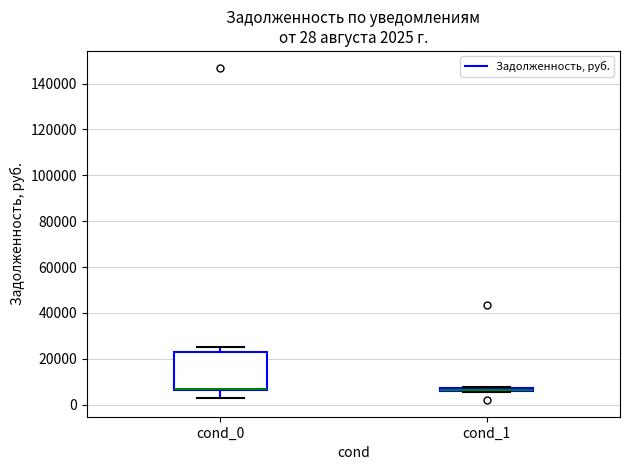

Comparing the boxes themselves (not the whiskers), which one is the tallest?

cond_0